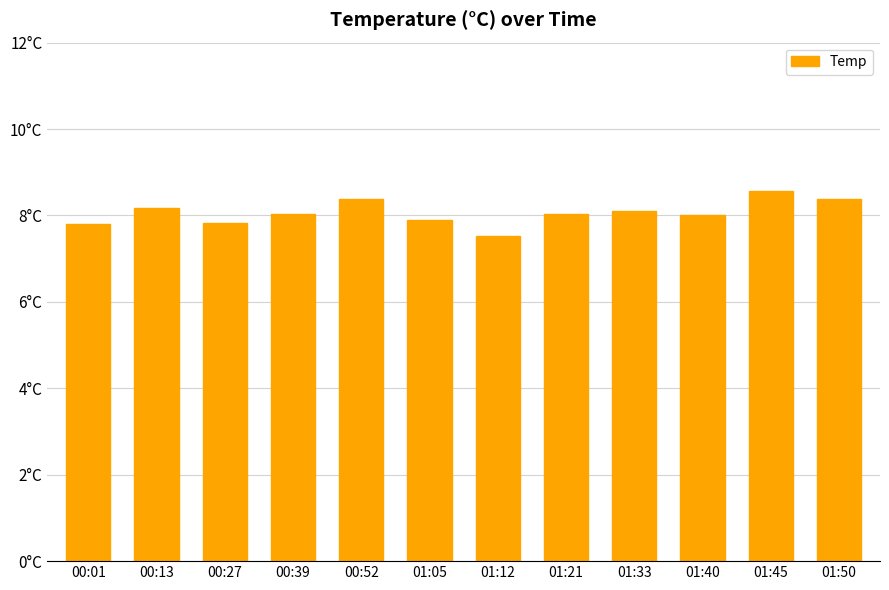

What is the label of the 3rd bar from the left?

00:27